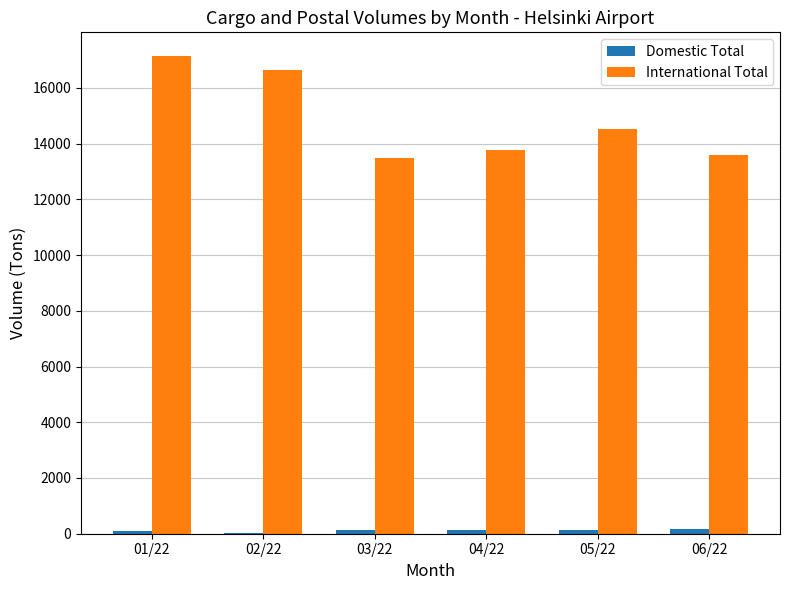

Are the bars grouped side by side (vs. stacked)?

Yes